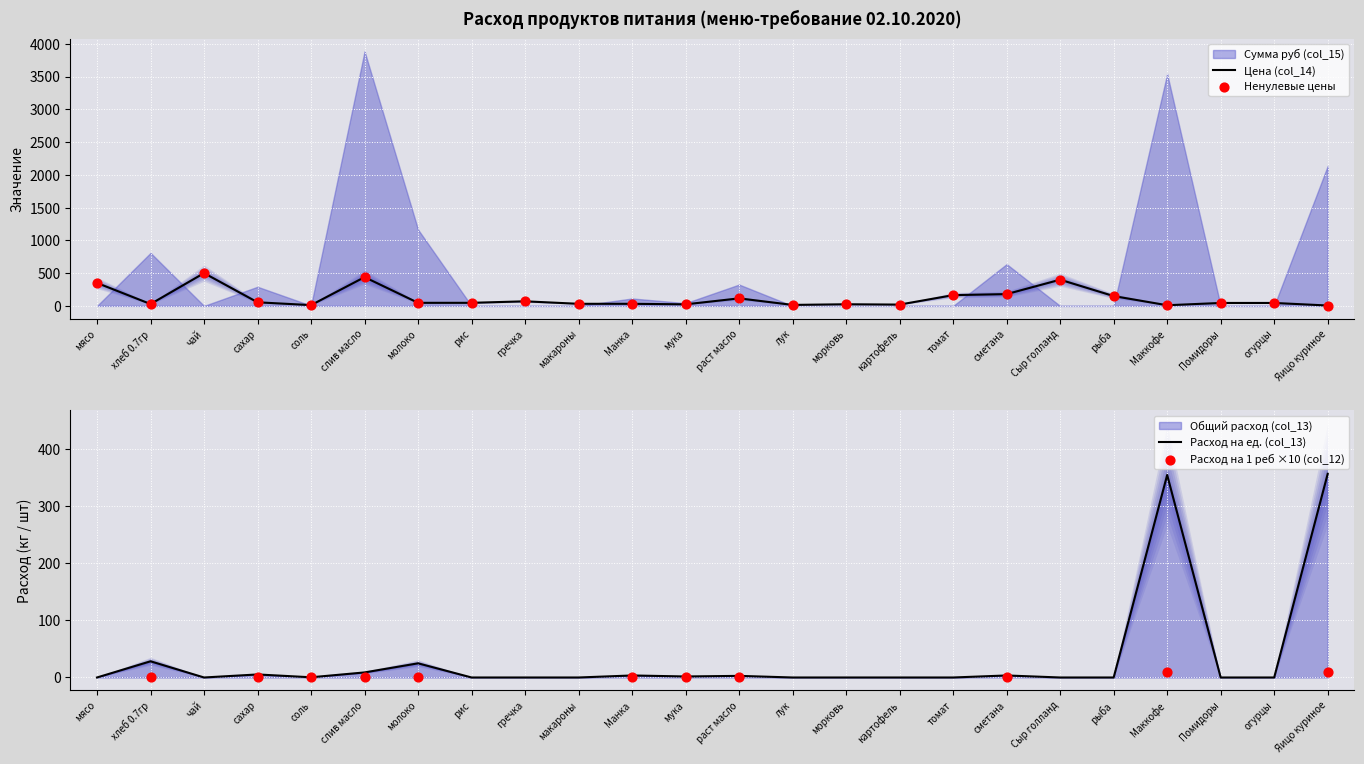

At how many categories does at least one series exceed 296?

6